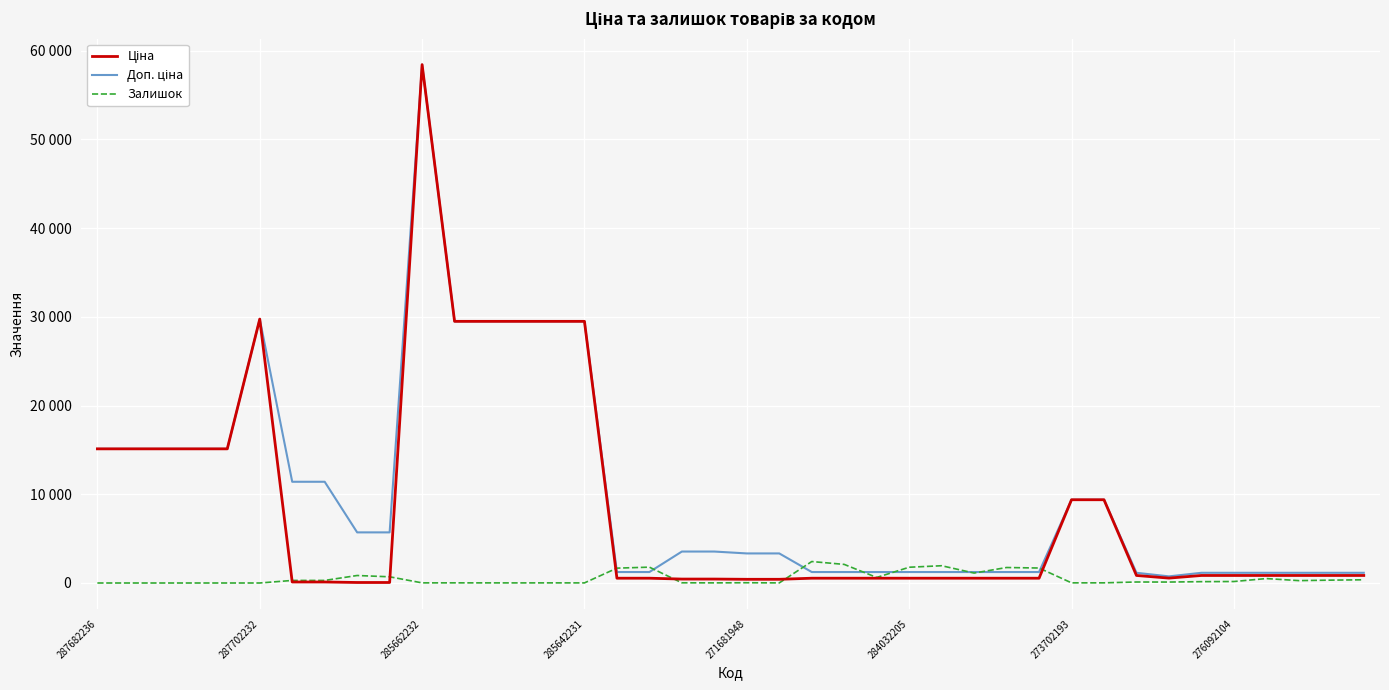

What is the maximum value shown in the chart?

58426.5